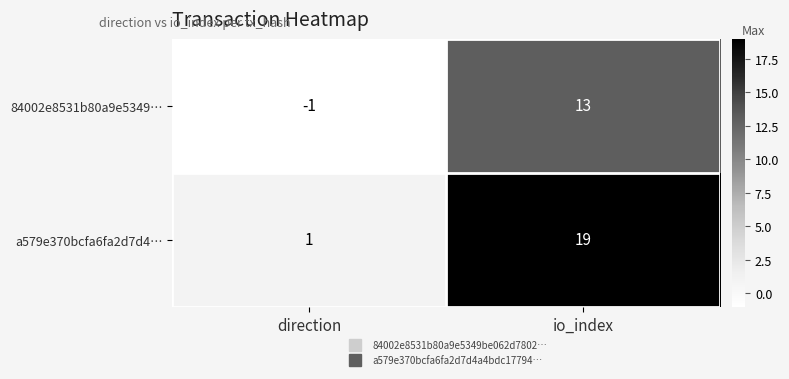

Where is a579e370bcfa6fa2d7d4… nearest to the value 10?

direction